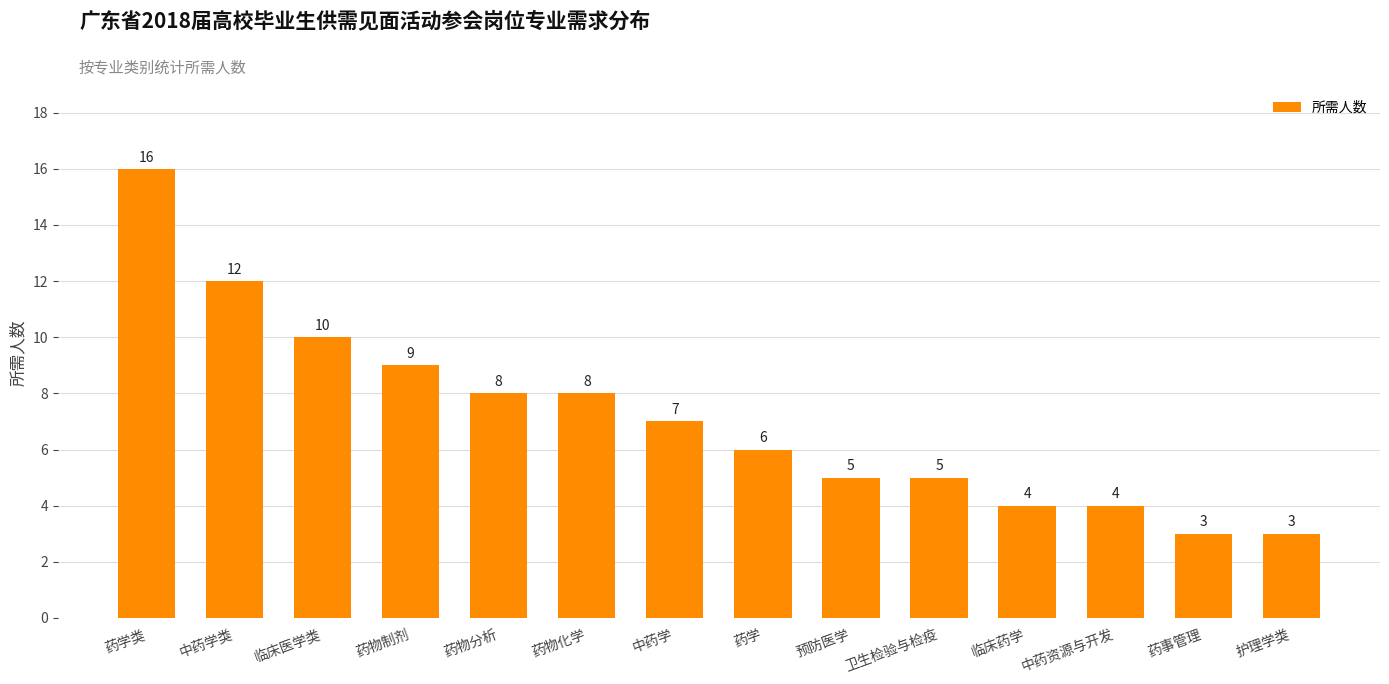

How many data points are less than 7?

7